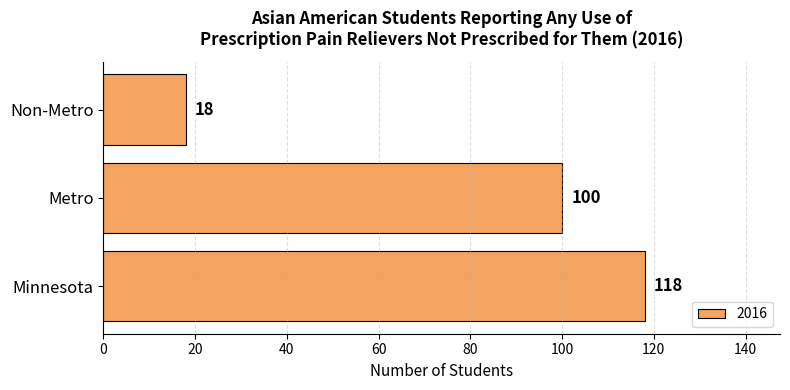

What value does the data have at Non-Metro?

18